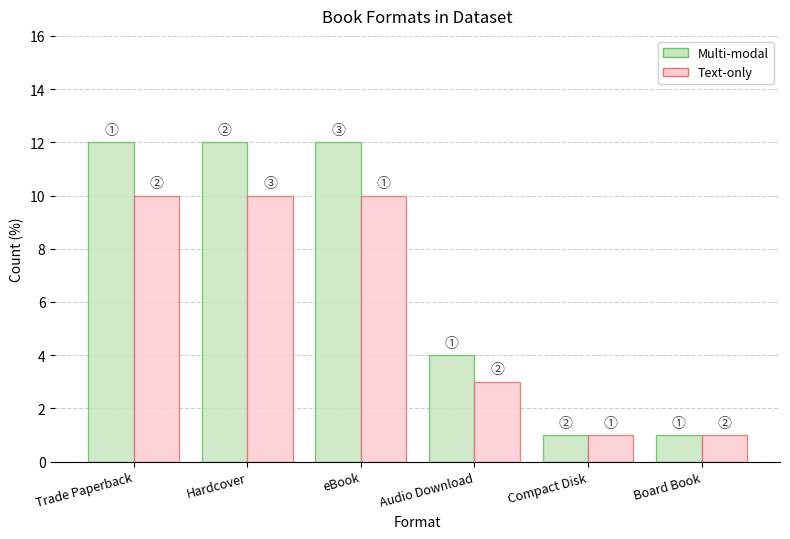

What is the sum of all Text-only values?

35